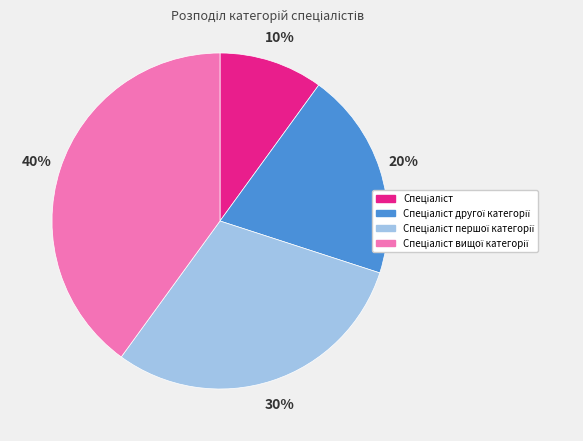

How many segments does this pie chart have?

4